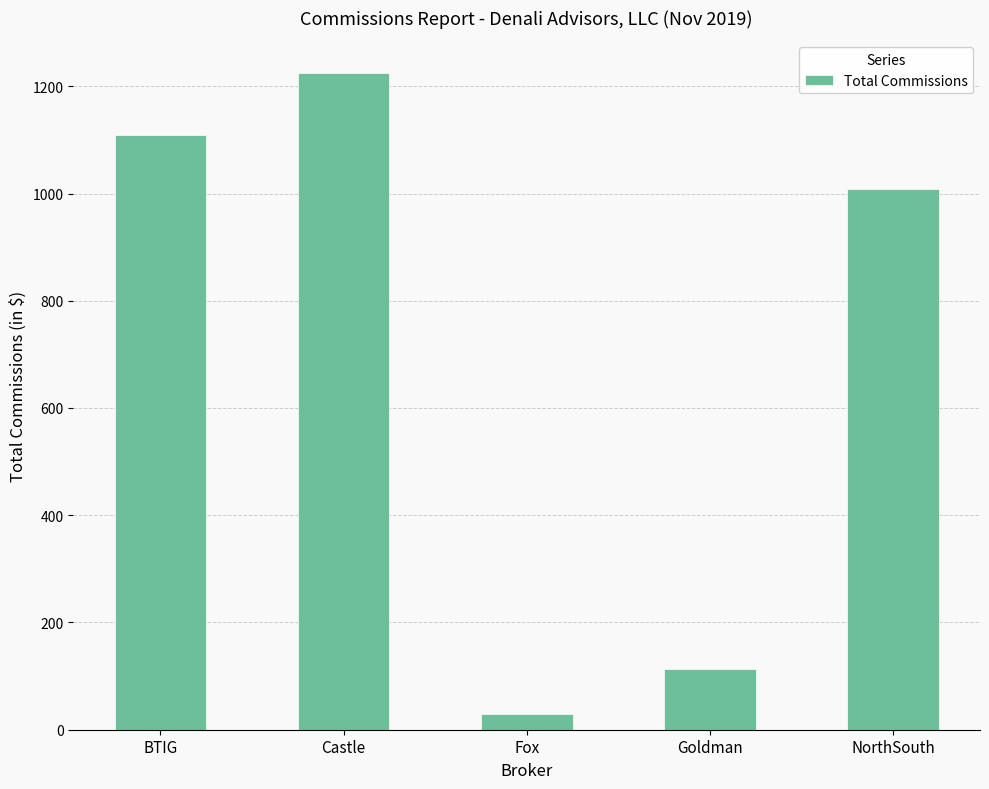

Approximately how many times larger is the value at Castle compared to Fox?

40.5